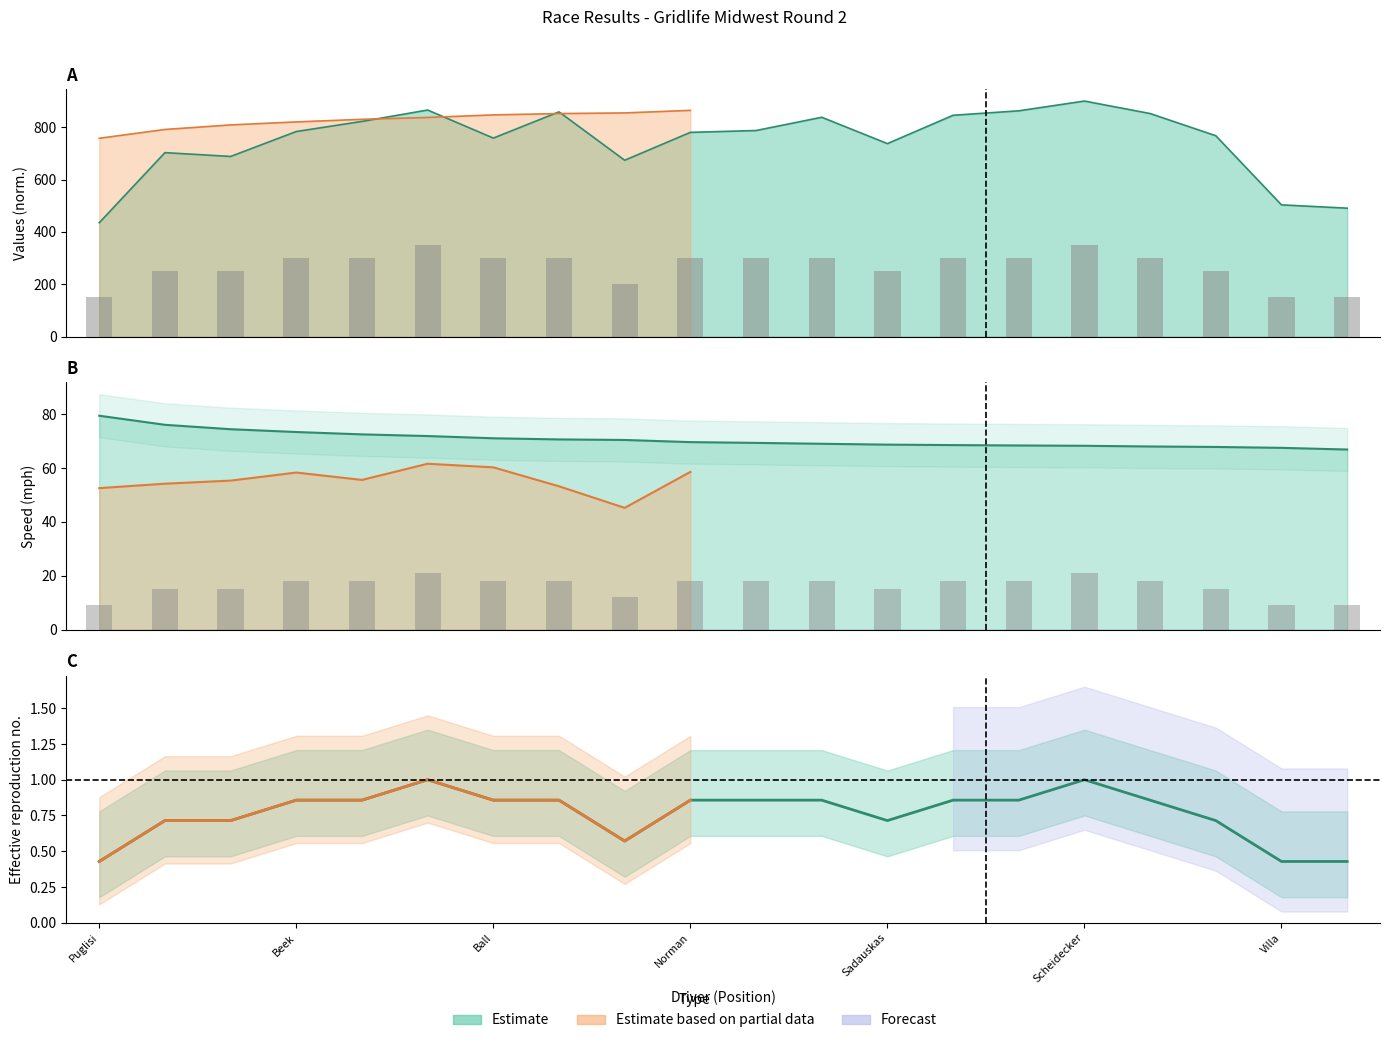

Approximately how many times larger is the value at 17 compared to Ball?

1.0